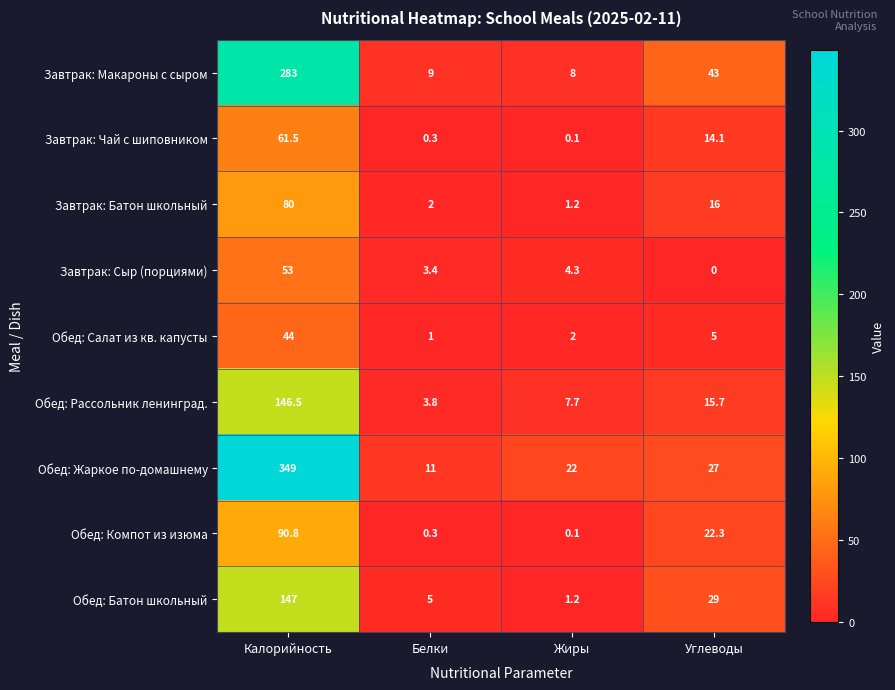

Which series changed the most between Жиры and Углеводы?

Завтрак: Макароны с сыром